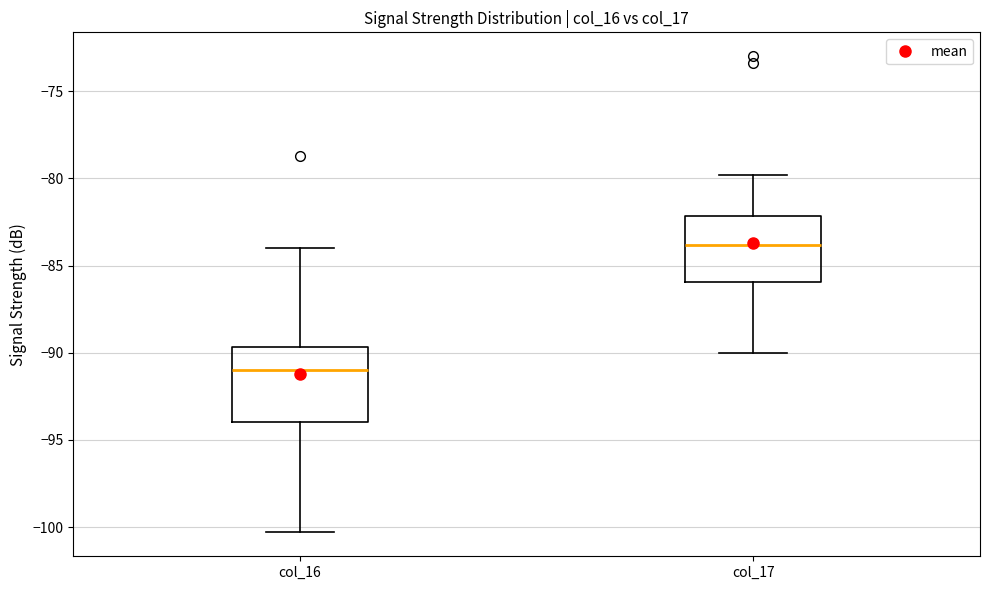

Which box has the highest median line?

col_17